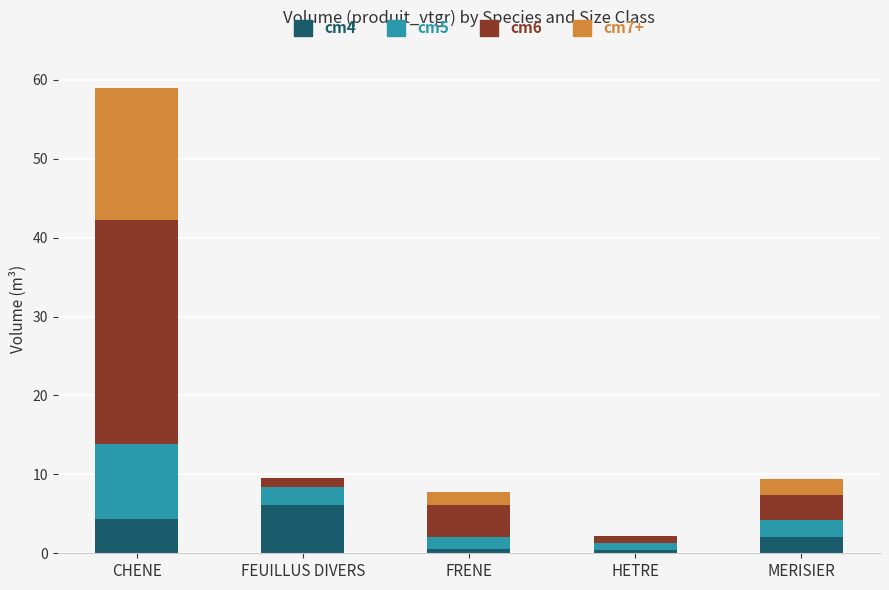

What is the highest value of the cm4 series?

6.1